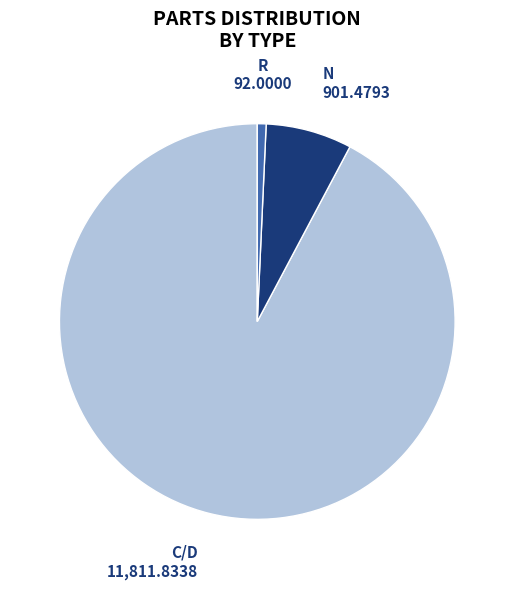

Is it true that N is 1% of the pie?

False